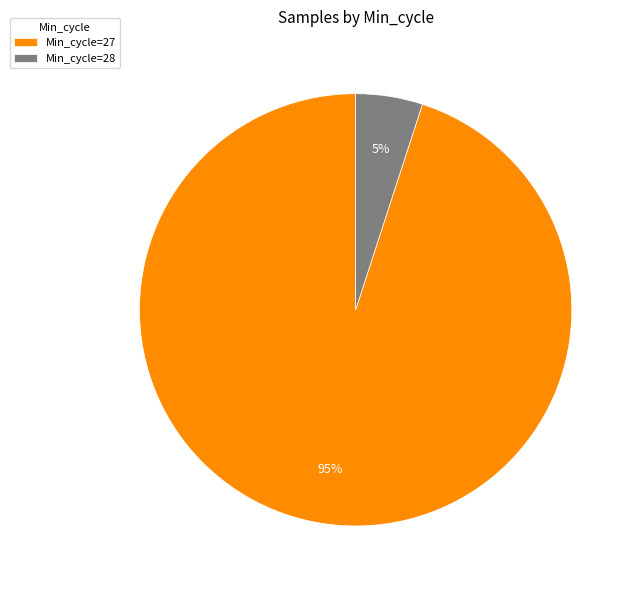

Approximately how many times larger is the value at Min_cycle=27 compared to Min_cycle=28?

19.0